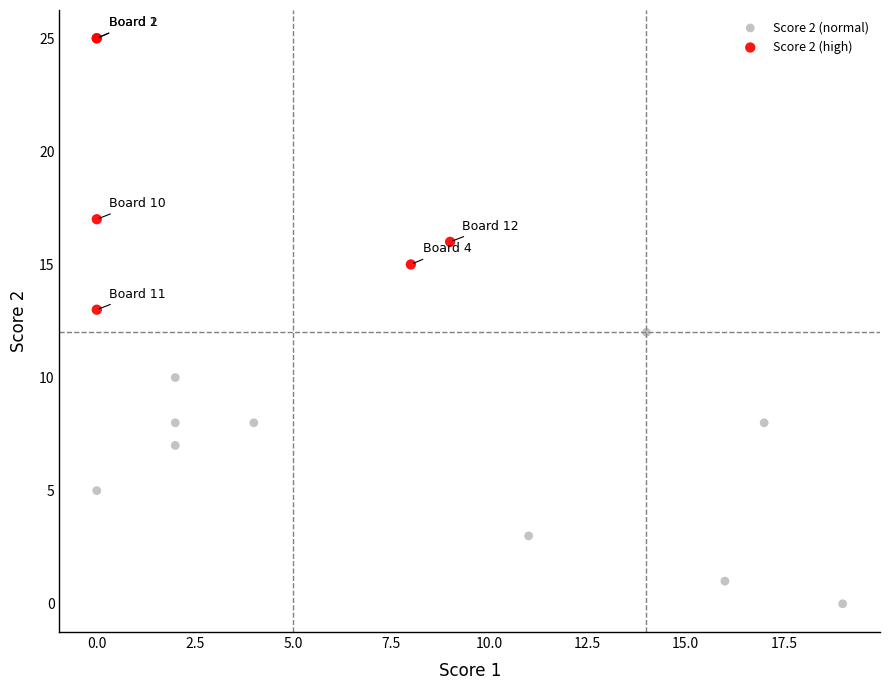

Which series reaches the maximum Y coordinate?

Score 2 (high)